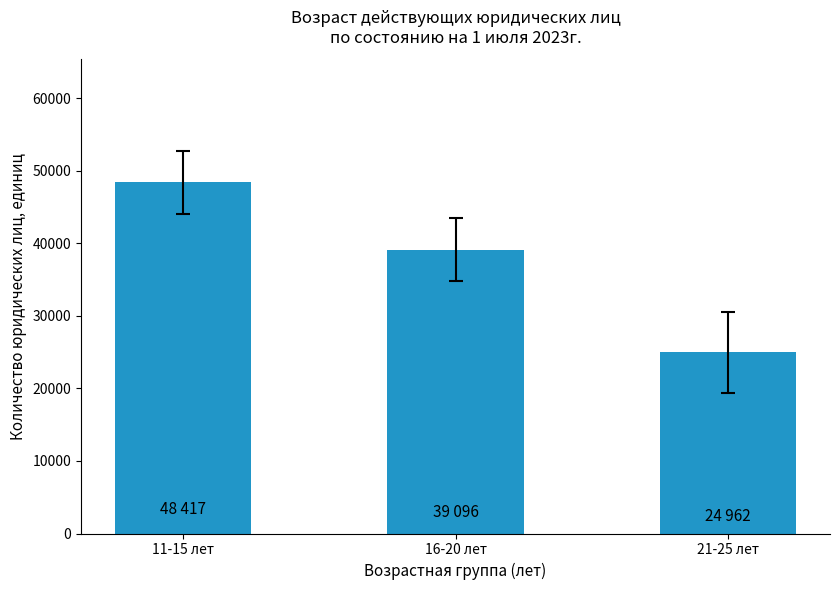

What is the value of the 2nd bar from the left?

39096